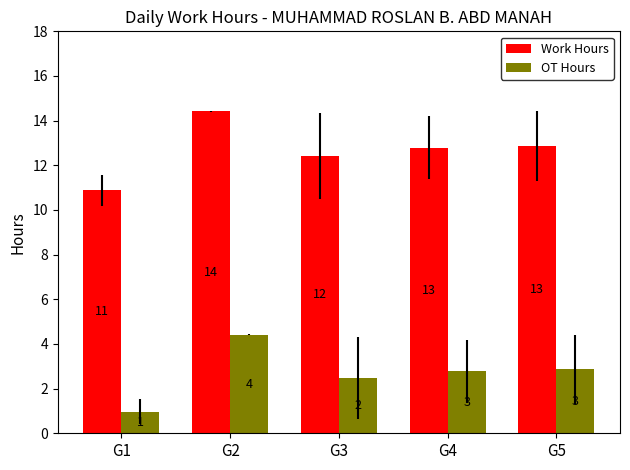

Where does the Work Hours series first go above 12?

G2